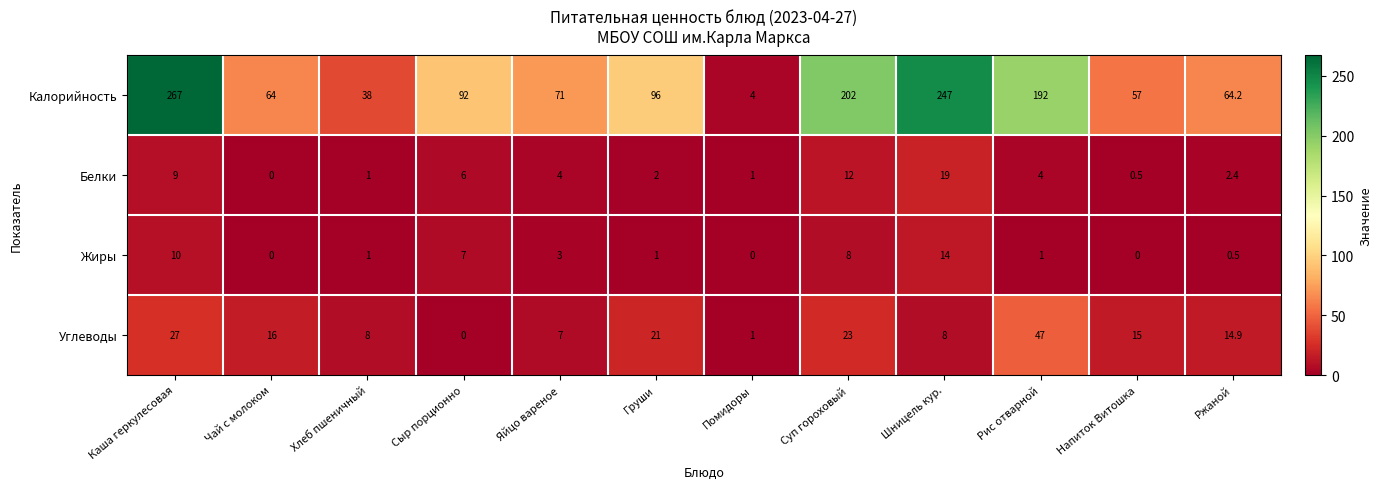

Is the value of Калорийность at Рис отварной greater than the value of Белки at Рис отварной?

Yes